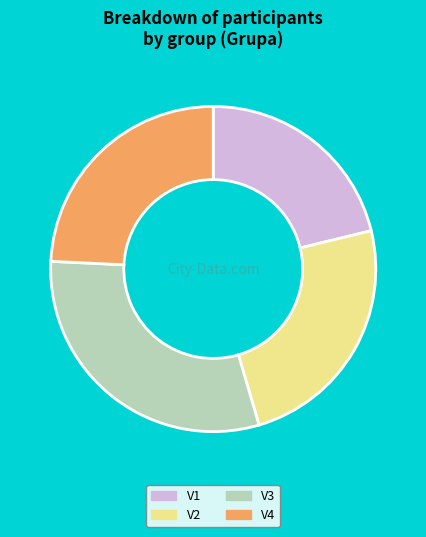

Is the sum of V4 and V3 greater than half?

Yes